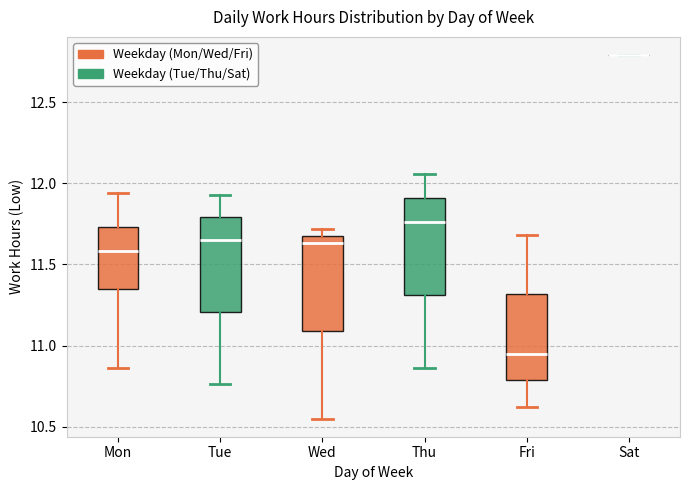

Where is the upper edge of the box for Wed on the y-axis? The values are not printed on the chart, so give them approximately, as read against the axis.

11.70